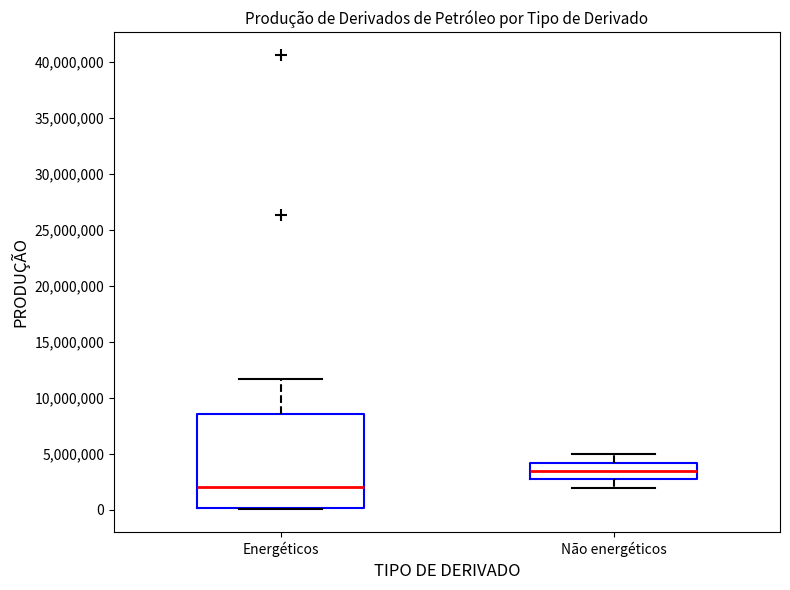

Reading left to right, transcribe this box plot: for each box, give where its median line is, the range the box spans, and where its two whiskers end, as read against the y-axis. The values are not printed on the chart, so give them approximately, as read against the axis.

Energéticos: median 2000000, box 0 to 8500000, whiskers 0 to 11500000
Não energéticos: median 3500000, box 2500000 to 4000000, whiskers 2000000 to 5000000